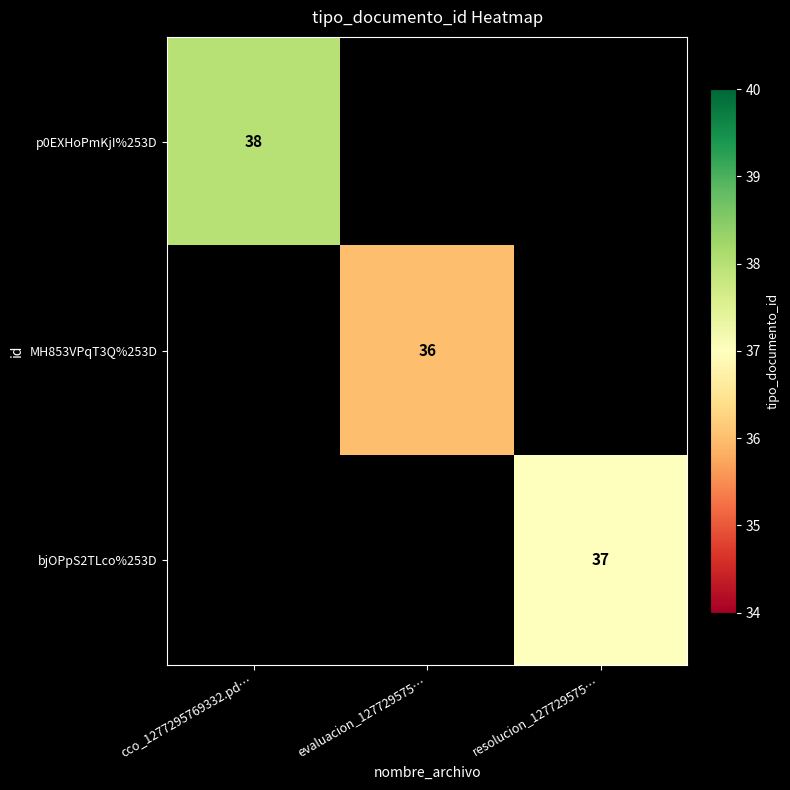

The bjOPpS2TLco%253D series shows 37 at resolucion_127729575…. True or false?

True